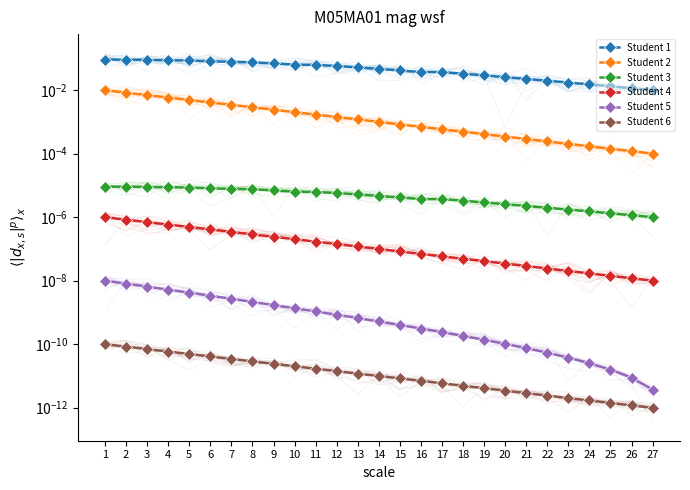

True or false: Student 3 has a value of 0.0 at 4.

False